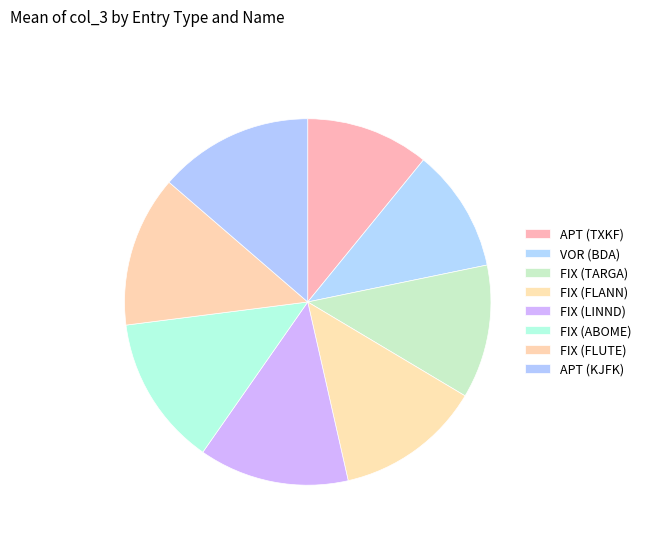

Rank the categories by value from highest to lowest.

APT (KJFK), FIX (FLUTE), FIX (ABOME), FIX (LINND), FIX (FLANN), FIX (TARGA), VOR (BDA), APT (TXKF)